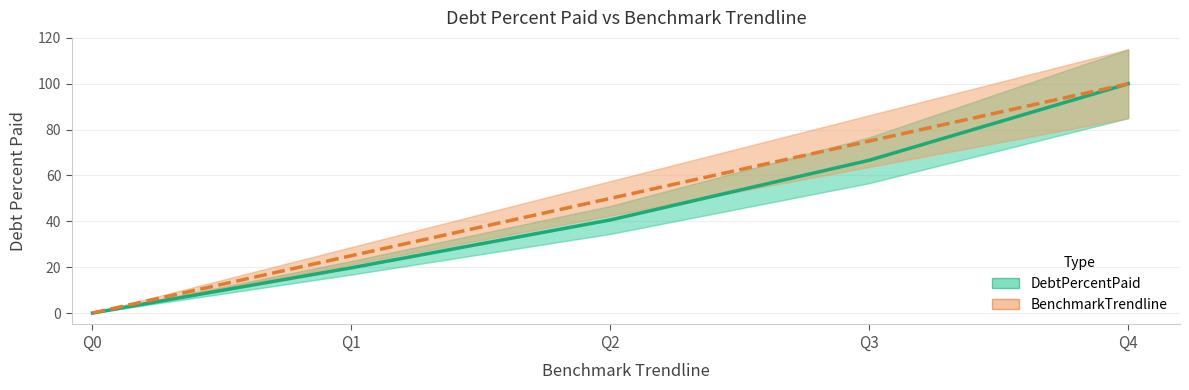

The value of BenchmarkTrendline at Q0 is 0.0. True or false?

True